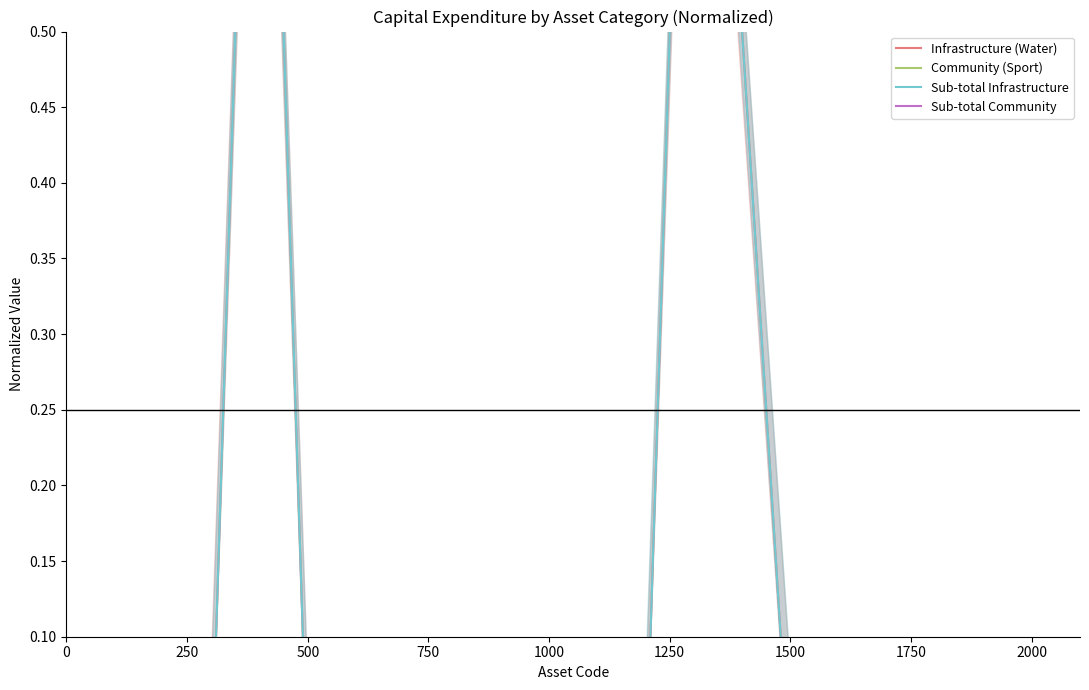

Is this an area chart (filled region under the line)?

No